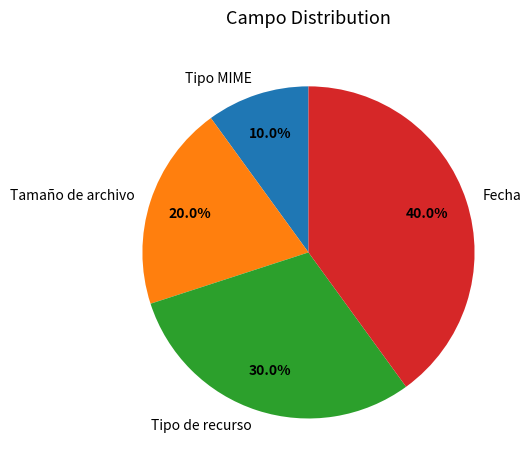

Does Tipo MIME represent more than half of the total?

No